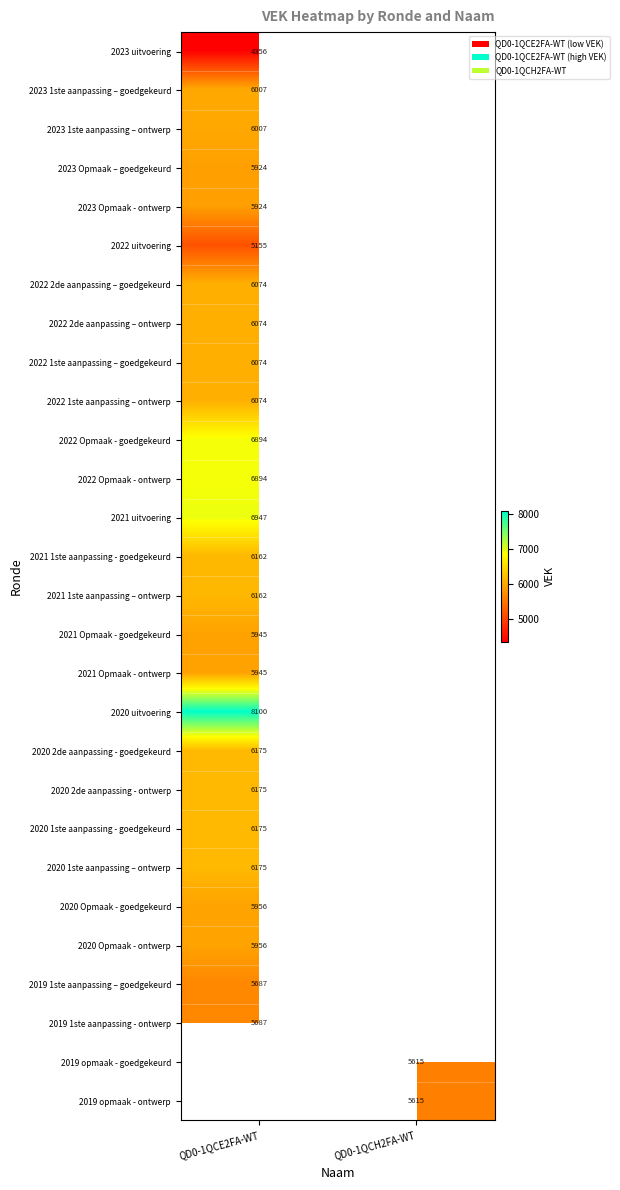

True or false: 2020 Opmaak - goedgekeurd has a value of 9869 at QD0-1QCE2FA-WT.

False